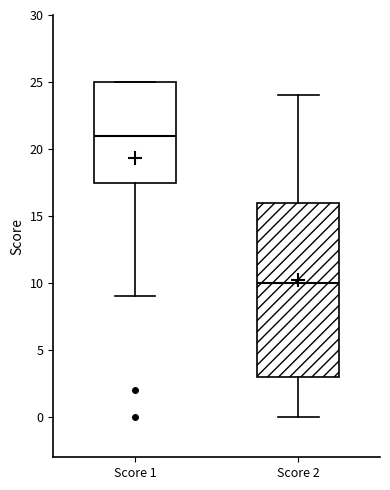

Reading left to right, transcribe this box plot: for each box, give where its median line is, the range the box spans, and where its two whiskers end, as read against the y-axis. The values are not printed on the chart, so give them approximately, as read against the axis.

Score 1: median 21.0, box 17.5 to 25.0, whiskers 9.0 to 25.0
Score 2: median 10.0, box 3.0 to 16.0, whiskers 0.0 to 24.0